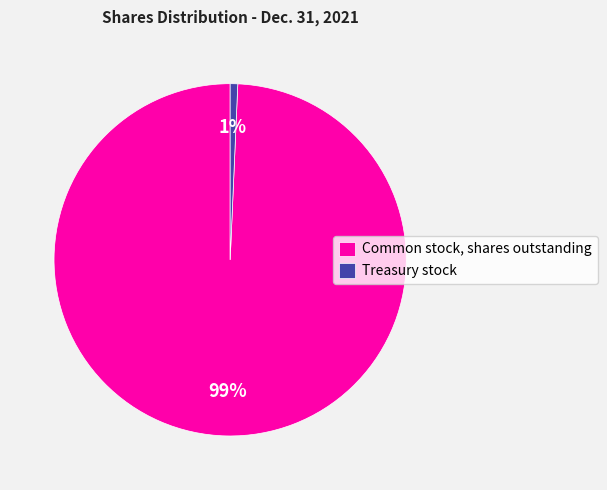

To the nearest percent, what portion does Common stock, shares outstanding represent?

99%